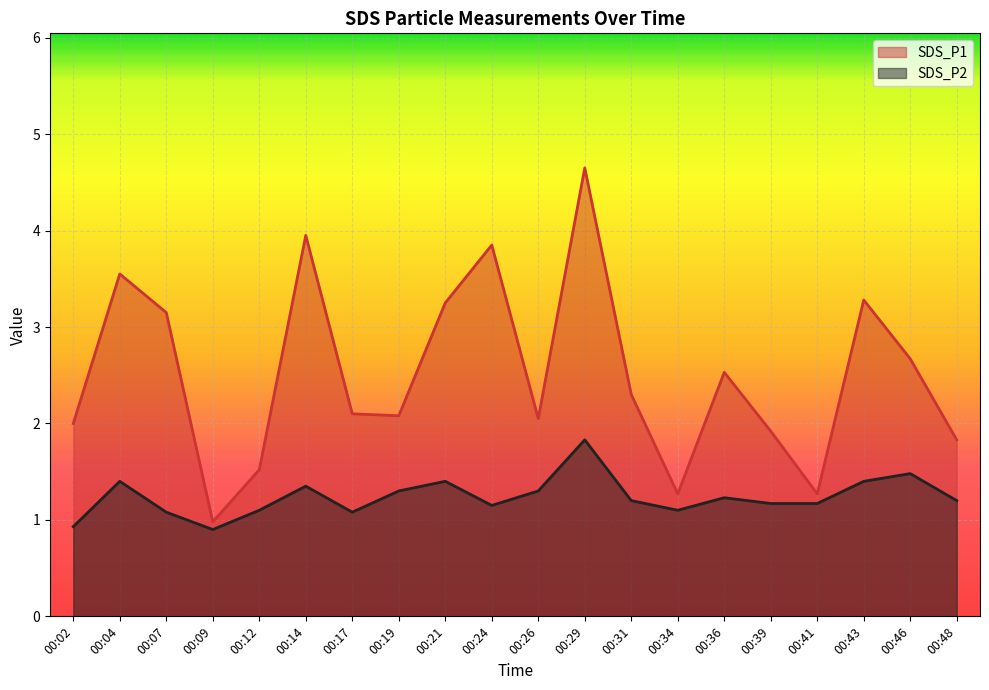

Which series changed the most between 00:17 and 00:43?

SDS_P1